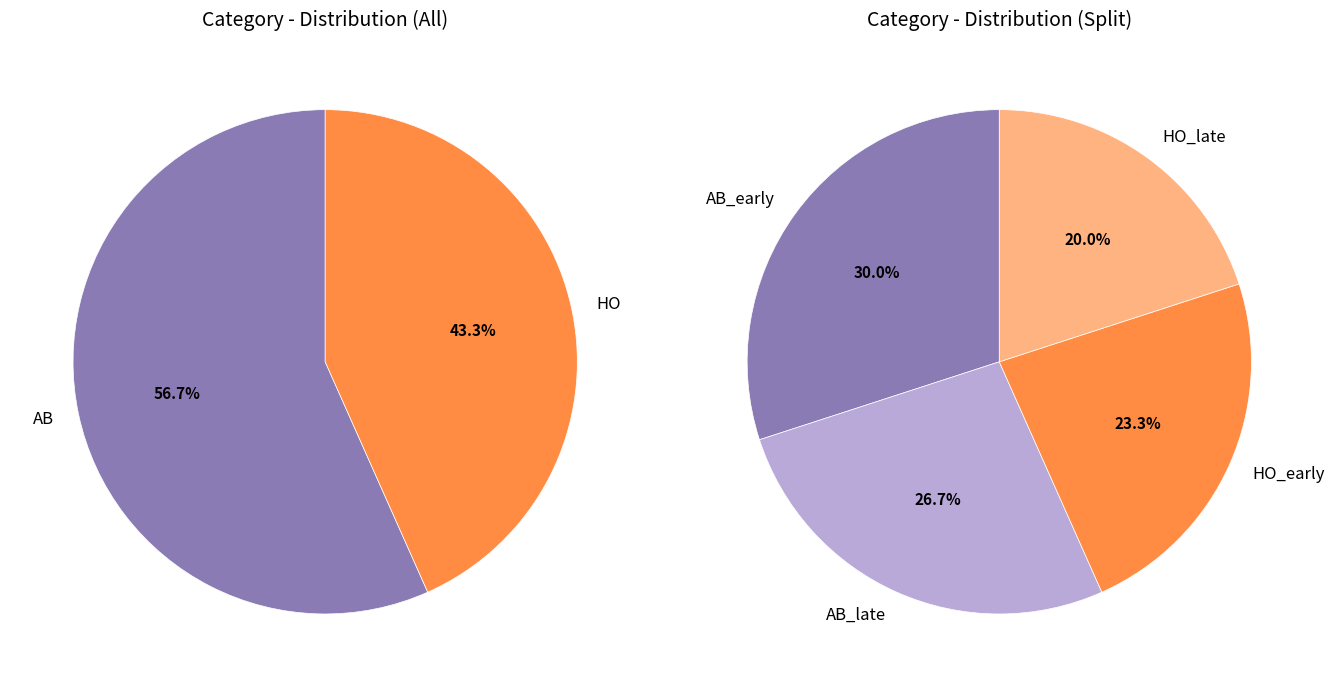

Is there a majority slice in this chart?

Yes